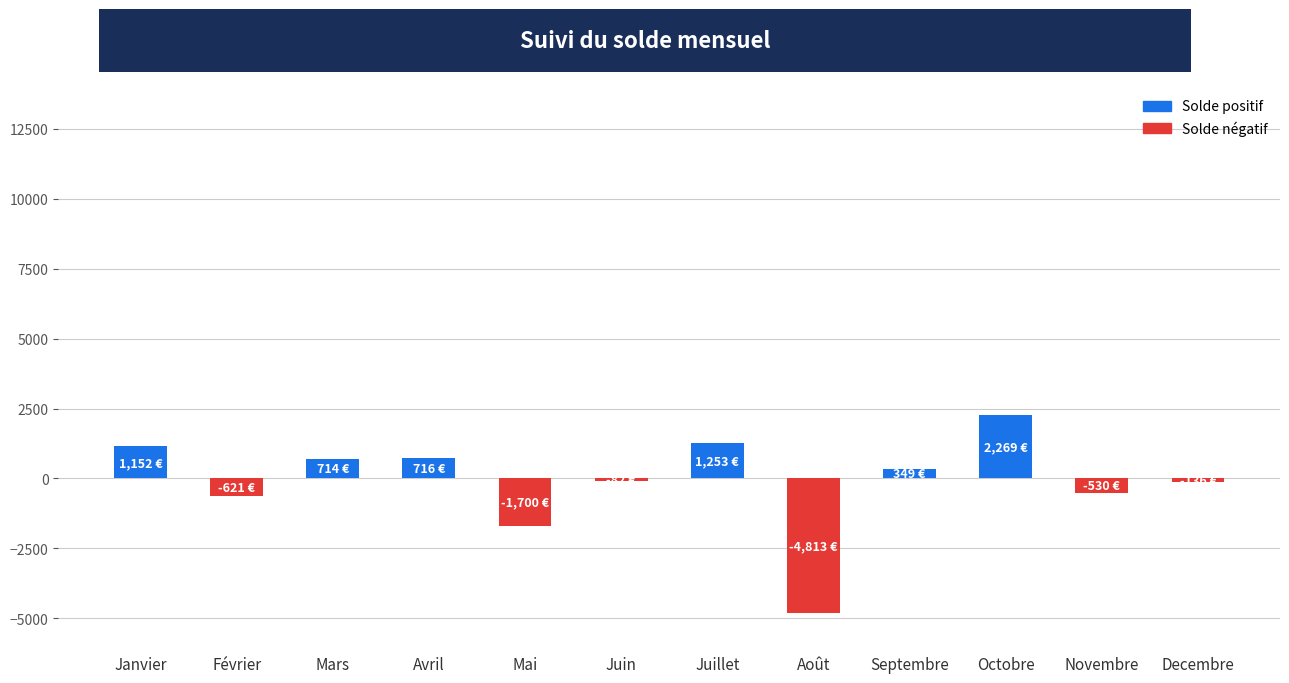

What is the smallest value displayed?

-4813.5